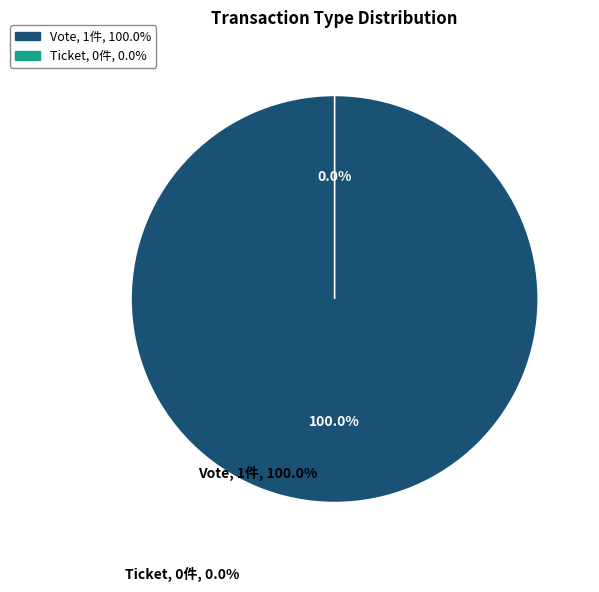

Rank the categories by value from highest to lowest.

Vote, Ticket